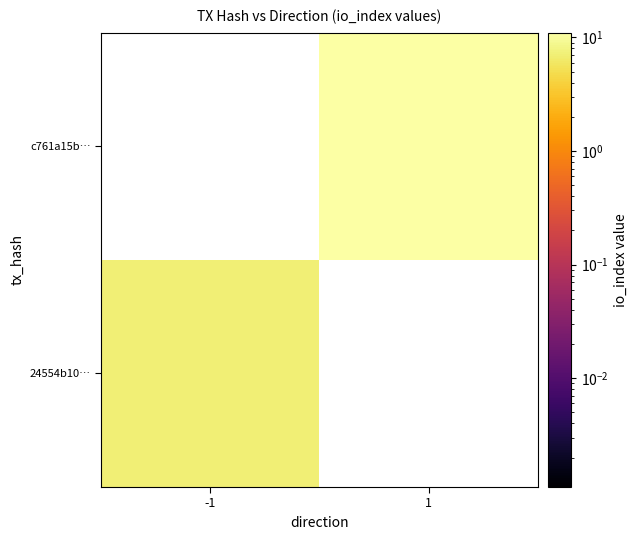

At which label is 24554b10… closest to 7?

-1